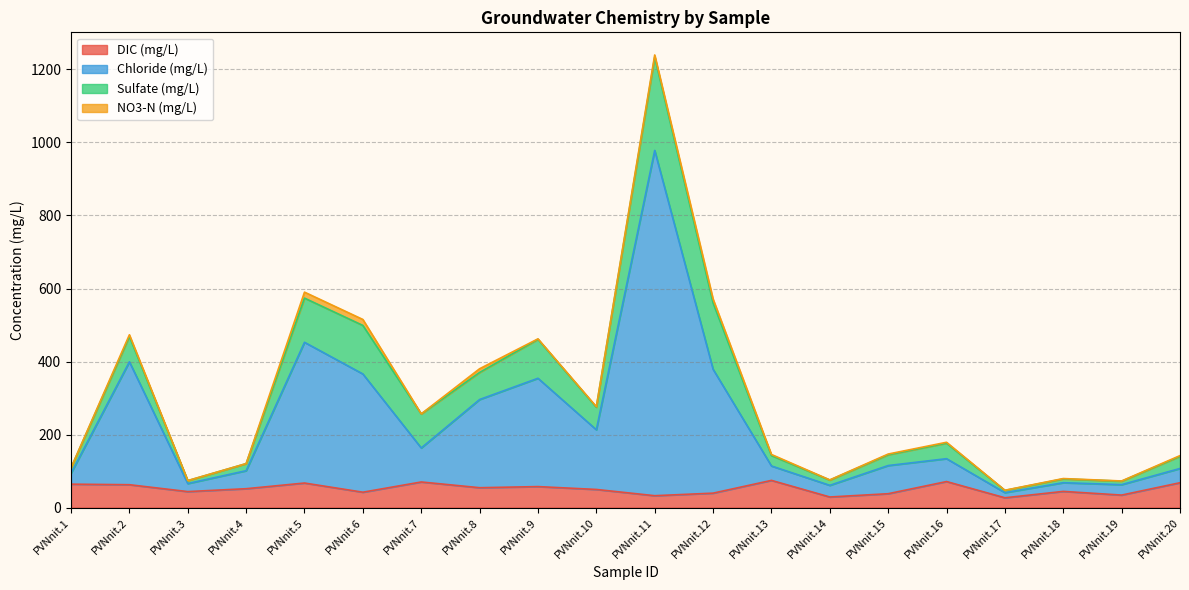

What are all the series names shown in the legend?

DIC (mg/L), Chloride (mg/L), Sulfate (mg/L), NO3-N (mg/L)